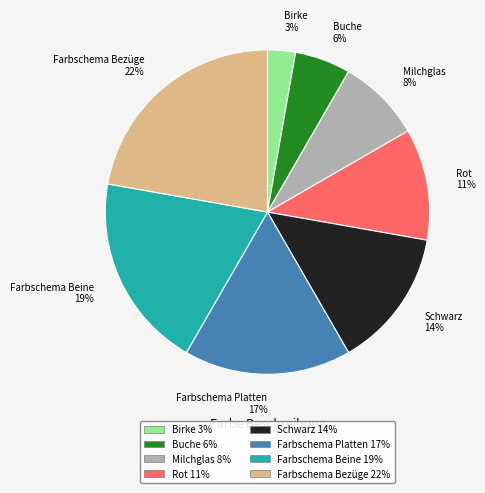

True or false: Schwarz accounts for 29% of the total.

False